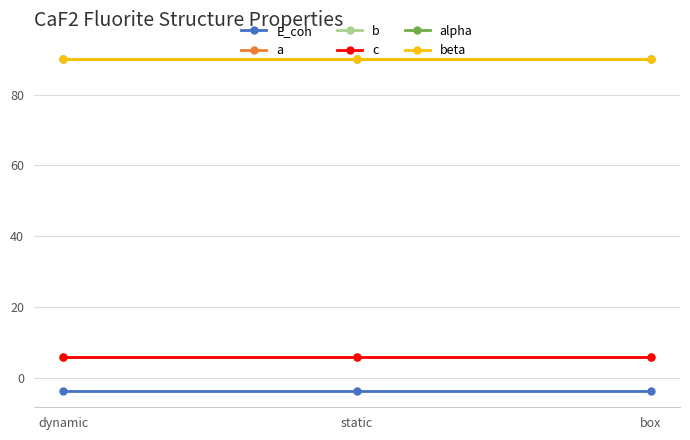

Does the chart have visible grid lines?

Yes